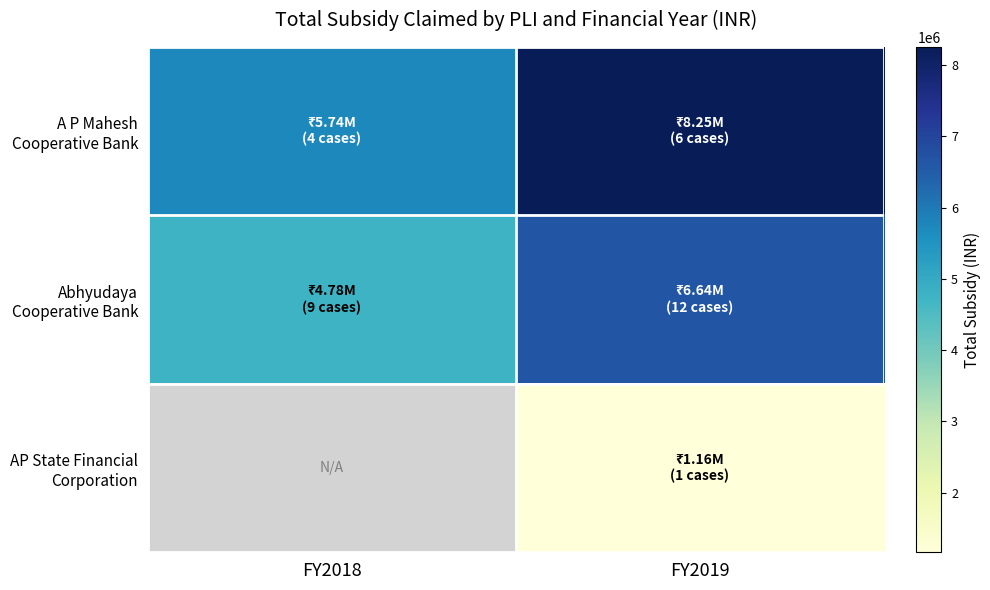

What is the spread (max minus min) of values at FY2018?

954236.0